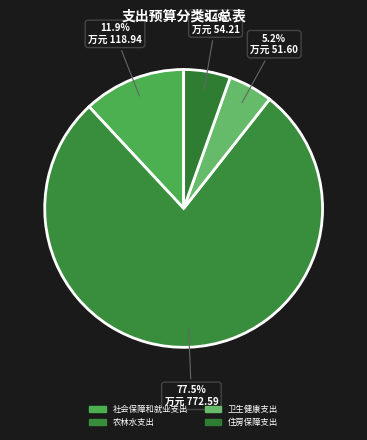

Count the number of slices in the pie.

4